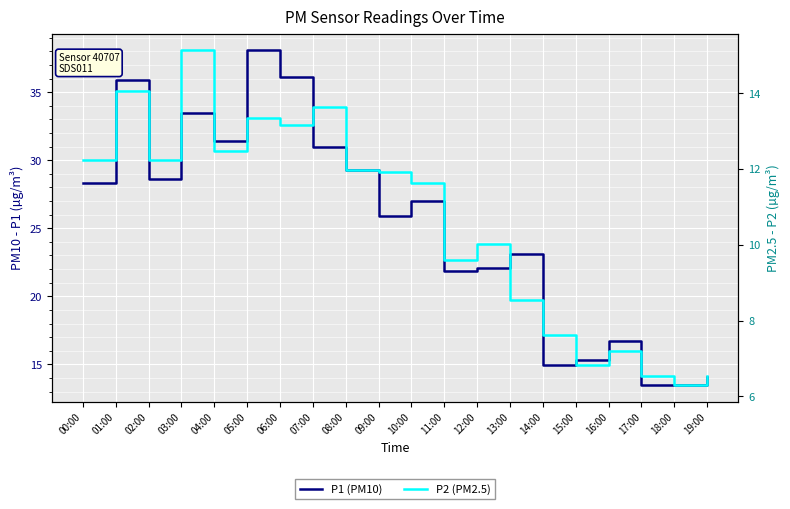

Reading left to right, extract all data points from this chart.

P1 (PM10): 00:00=28.3	01:00=35.9	02:00=28.6	03:00=33.5	04:00=31.4	05:00=38.1	06:00=36.1	07:00=30.9	08:00=29.3	09:00=25.9	10:00=27.0	11:00=21.8	12:00=22.1	13:00=23.1	14:00=14.9	15:00=15.3	16:00=16.7	17:00=13.5	18:00=13.5	19:00=14.1
P2 (PM2.5): 00:00=12.2	01:00=14.1	02:00=12.2	03:00=15.1	04:00=12.5	05:00=13.3	06:00=13.2	07:00=13.6	08:00=12.0	09:00=11.9	10:00=11.6	11:00=9.6	12:00=10.0	13:00=8.6	14:00=7.6	15:00=6.8	16:00=7.2	17:00=6.5	18:00=6.3	19:00=6.5